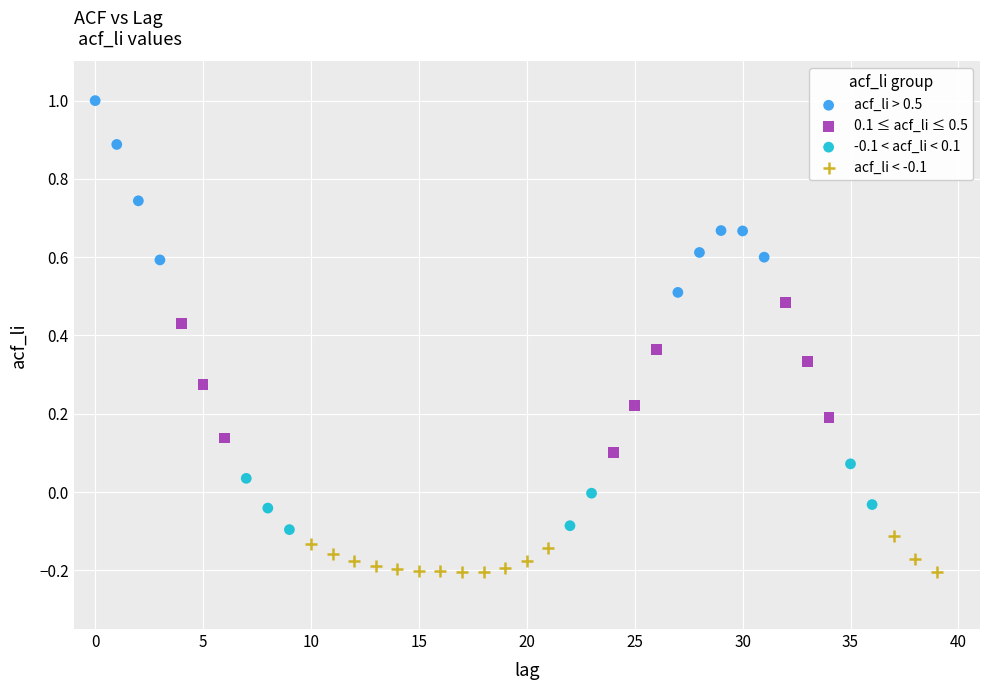

Which series contains the highest Y value?

acf_li > 0.5